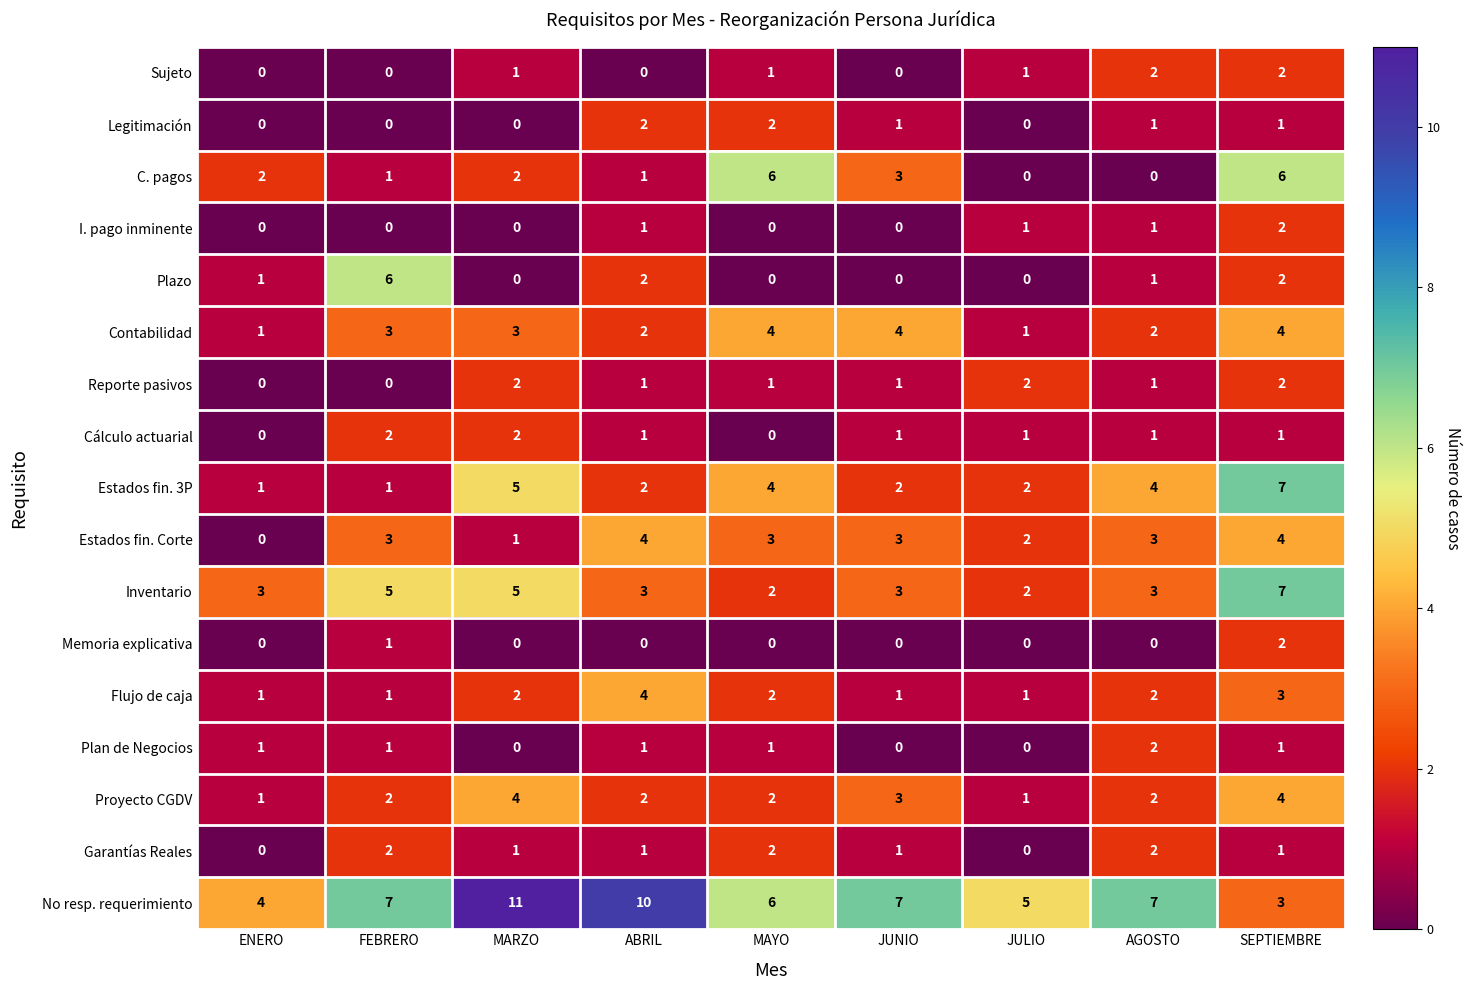

At which category does the chart reach its peak across all series?

MARZO